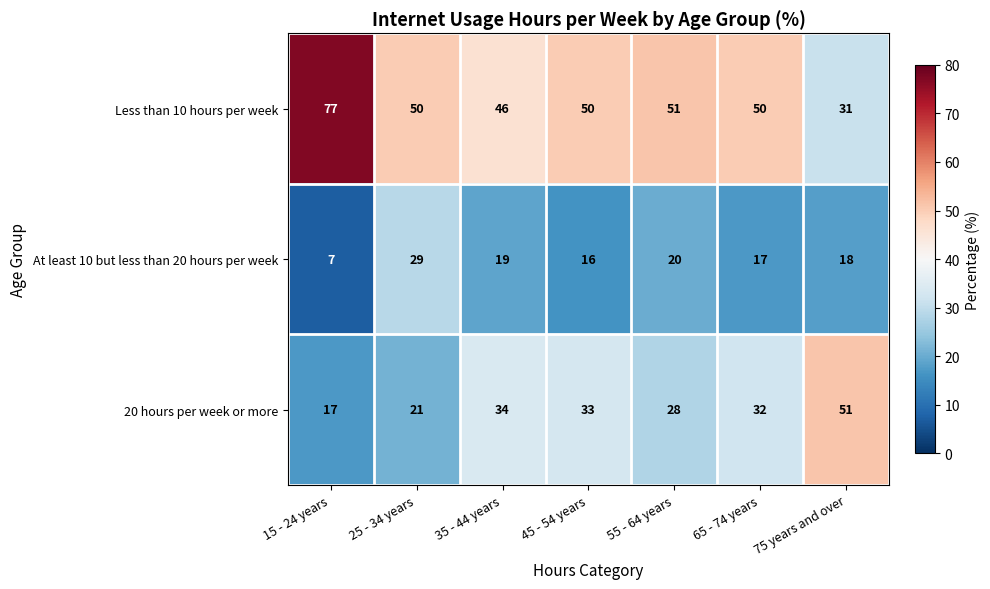

Reading right to left, what are all the values shown in this chart?

Less than 10 hours per week: 31	50	51	50	46	50	77
At least 10 but less than 20 hours per week: 18	17	20	16	19	29	7
20 hours per week or more: 51	32	28	33	34	21	17